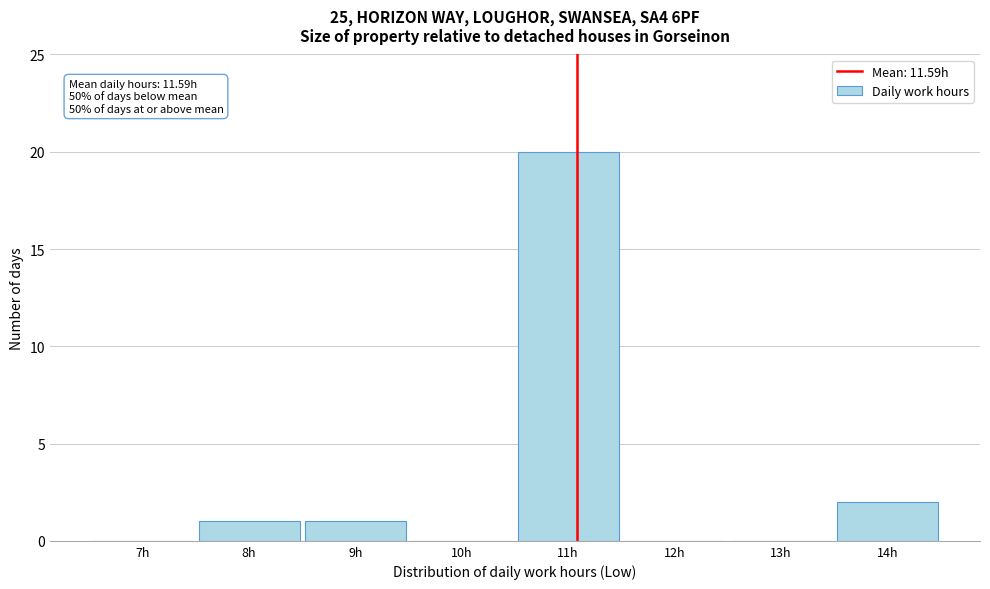

Reading left to right, what are all the values shown in this chart?

7h=0	8h=1	9h=1	10h=0	11h=20	12h=0	13h=0	14h=2